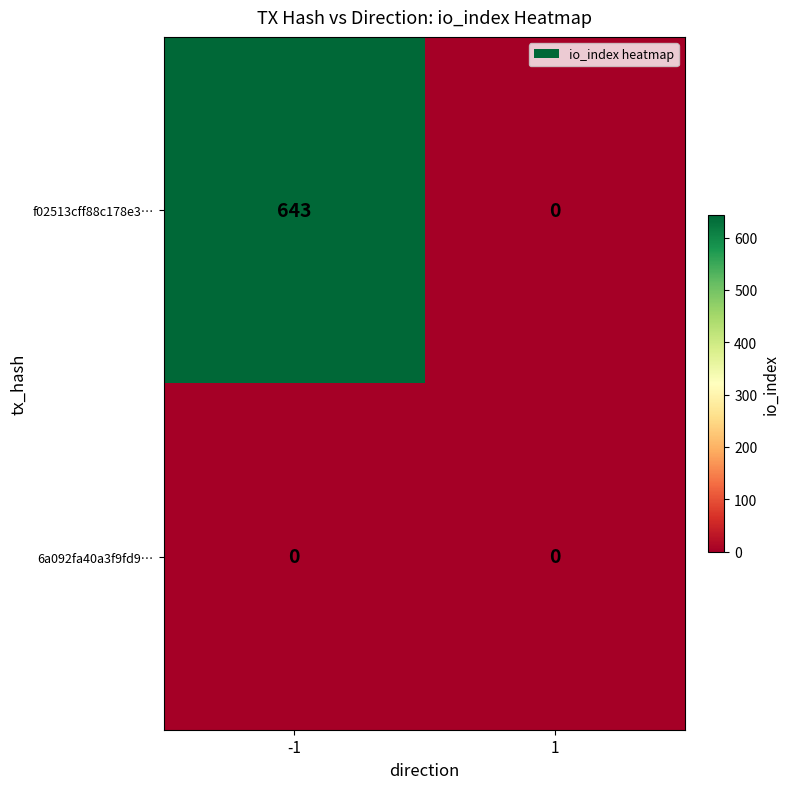

Reading left to right, what are all the values shown in this chart?

f02513cff88c178e3…: -1=643	1=0
6a092fa40a3f9fd9…: -1=0	1=0